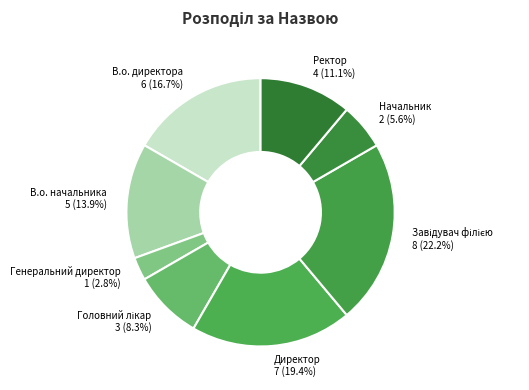

Which category has the smallest portion of the pie?

Генеральний директор